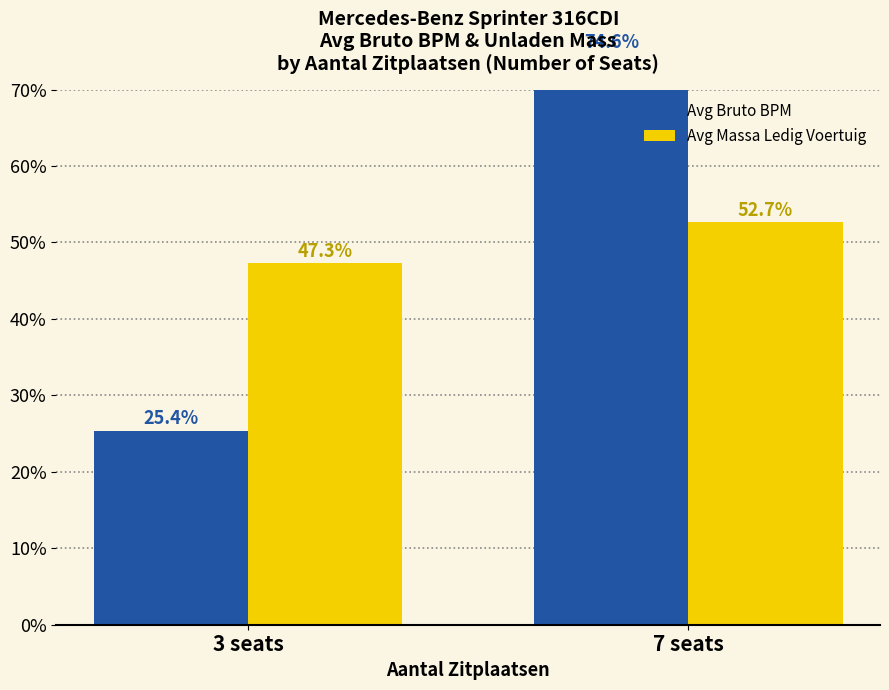

What is the difference between the Avg Bruto BPM values at 7 seats and 3 seats?

49.2